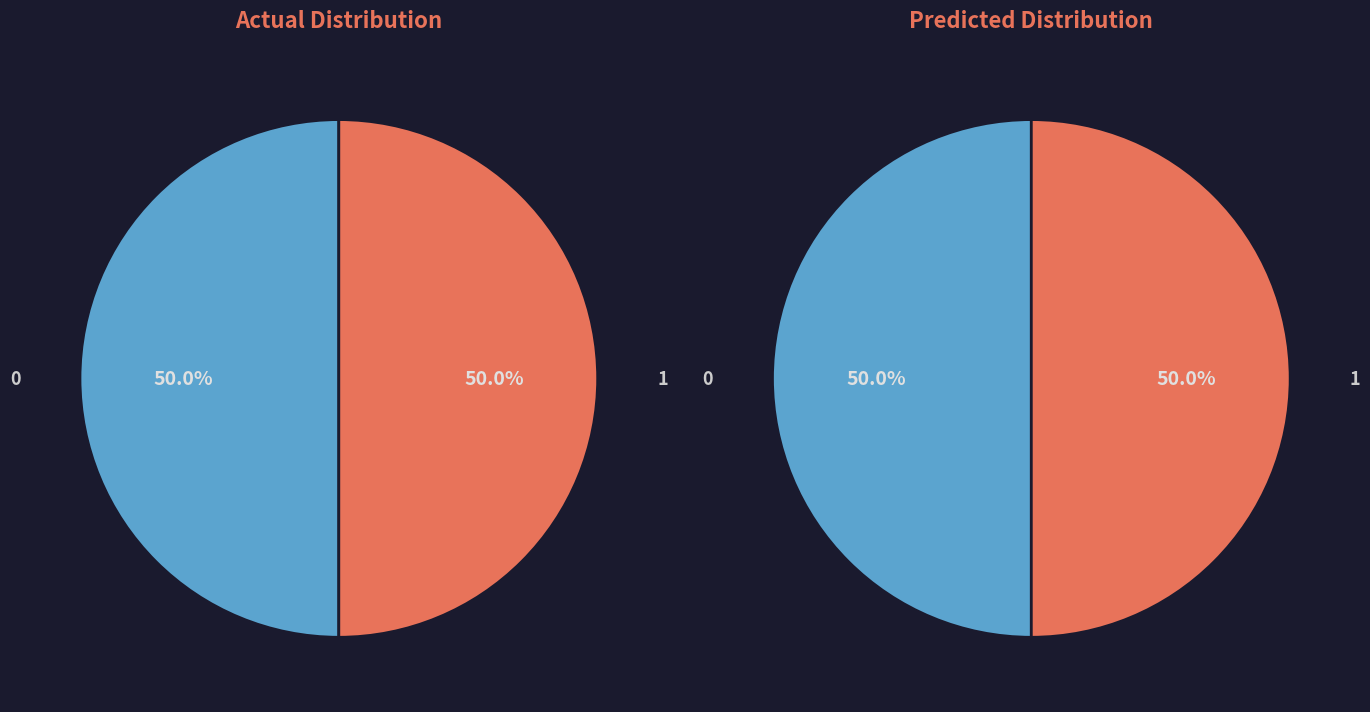

Count the number of slices in the pie.

2